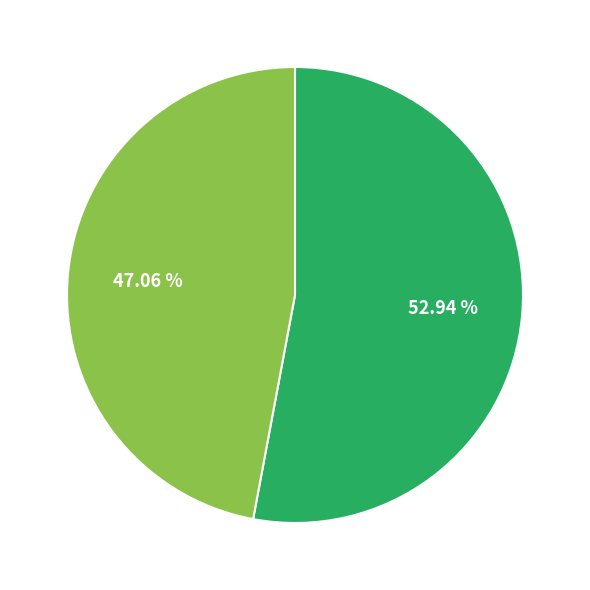

Is there any slice that represents more than half of the pie?

Yes